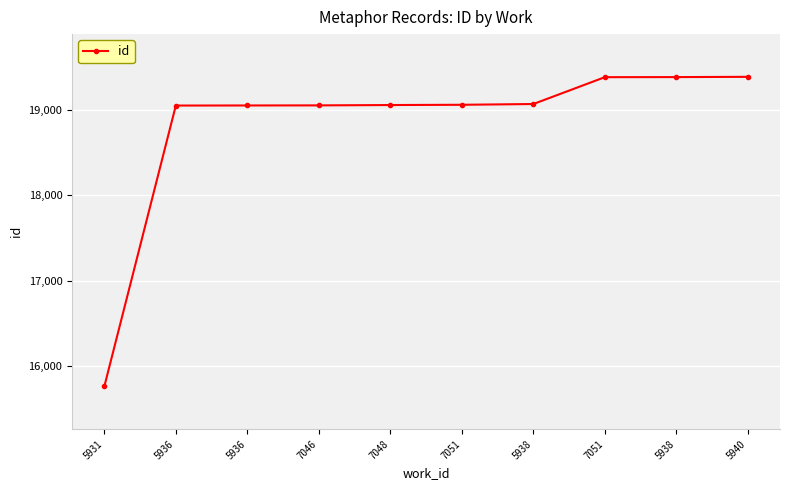

Does the chart have visible grid lines?

Yes